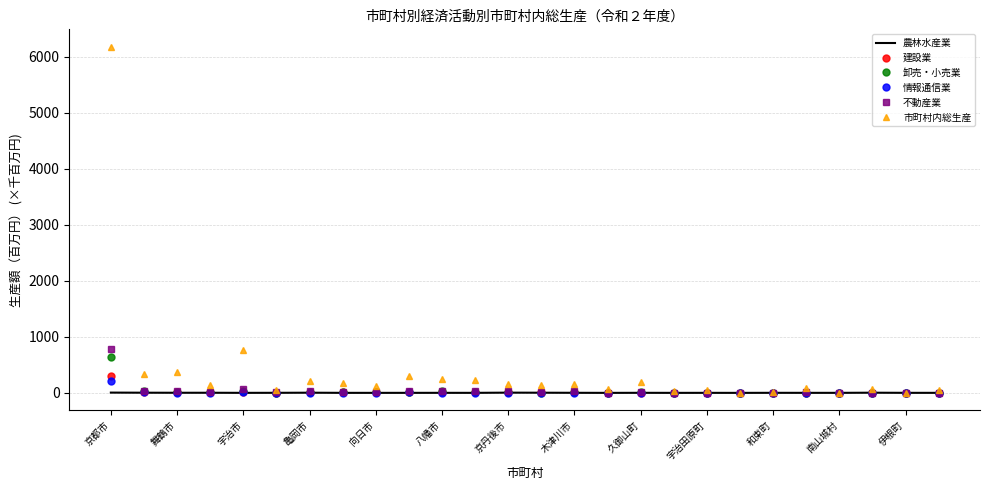

Which series has the widest spread of values?

市町村内総生産